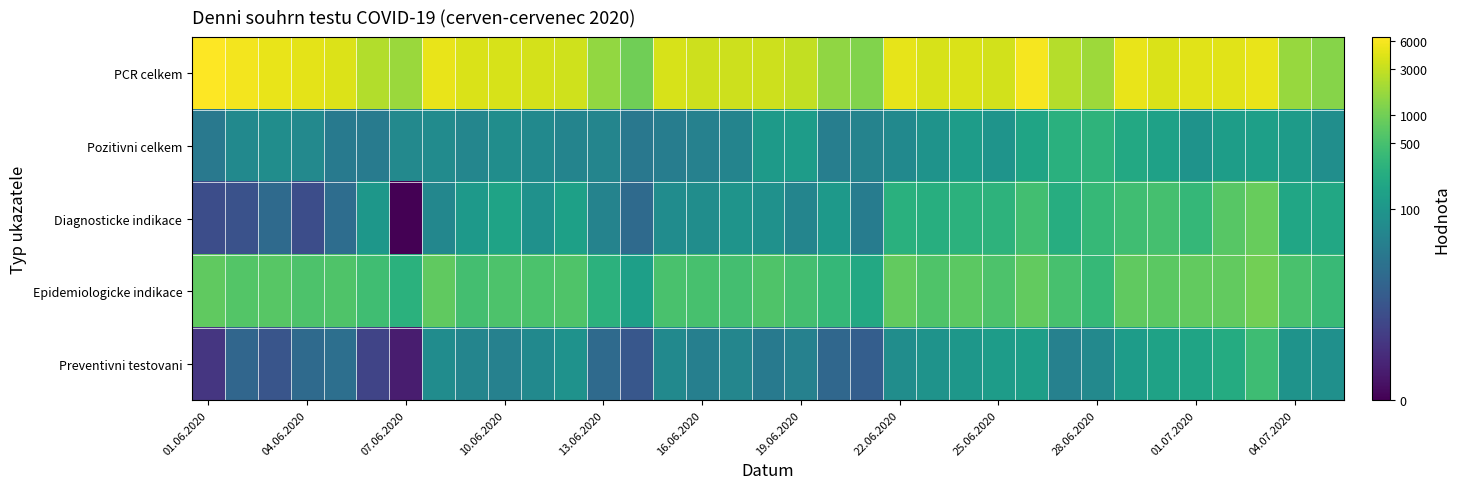

Reading left to right, list all the values displayed in this chart.

PCR celkem: 8.8	8.6	8.5	8.4	8.3	7.8	7.5	8.5	8.3	8.3	8.2	8.1	7.4	6.9	8.3	8.1	8.1	8.1	8.0	7.3	7.1	8.5	8.2	8.3	8.2	8.7	7.8	7.5	8.5	8.3	8.4	8.4	8.5	7.4	7.2
Pozitivni celkem: 3.6	4.2	4.3	4.1	3.6	3.7	4.1	4.2	4.0	4.3	4.2	4.0	4.0	3.5	3.7	3.9	4.0	4.8	4.8	3.8	3.9	4.2	4.5	4.9	4.5	5.1	5.6	5.7	5.3	5.0	4.5	4.9	4.9	4.8	4.3
Diagnosticke indikace: 2.1	2.2	3.0	2.1	3.1	4.7	0.0	4.1	4.7	5.1	4.4	5.0	3.9	3.0	4.3	4.3	4.5	4.4	4.0	4.7	3.7	5.6	5.5	5.7	5.7	6.1	5.5	5.9	6.1	6.2	5.8	6.5	6.7	5.2	5.3
Epidemiologicke indikace: 6.7	6.4	6.5	6.3	6.4	6.1	5.6	6.6	6.2	6.3	6.3	6.4	5.6	5.0	6.3	6.2	6.2	6.4	6.1	5.8	5.3	6.7	6.4	6.6	6.3	6.7	6.2	5.9	6.6	6.6	6.7	6.7	6.9	6.3	5.9
Preventivni testovani: 1.4	2.9	2.3	3.0	3.2	1.8	0.7	4.3	4.0	3.9	4.2	4.5	3.0	2.4	4.2	3.8	4.0	3.6	3.9	2.9	2.6	4.3	4.5	4.6	4.8	4.9	3.9	4.1	4.8	5.1	5.1	5.4	6.0	4.5	4.4